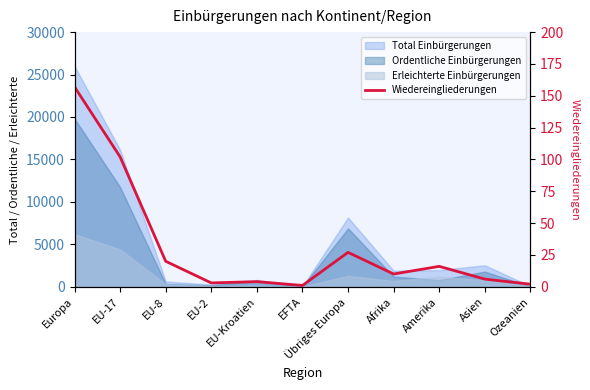

What is the ratio of the value at EU-17 to the value at EU-Kroatien?

25.5